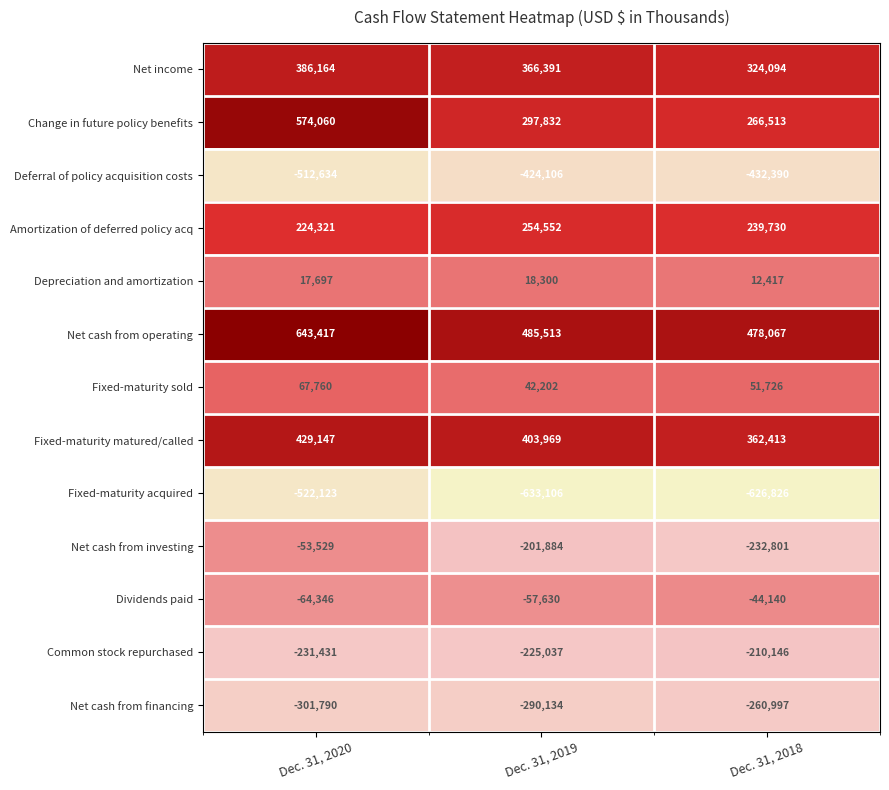

Rank the series by their maximum value, from highest to lowest.

Net cash from operating, Change in future policy benefits, Fixed-maturity matured/called, Net income, Amortization of deferred policy acq, Fixed-maturity sold, Depreciation and amortization, Dividends paid, Net cash from investing, Common stock repurchased, Net cash from financing, Deferral of policy acquisition costs, Fixed-maturity acquired